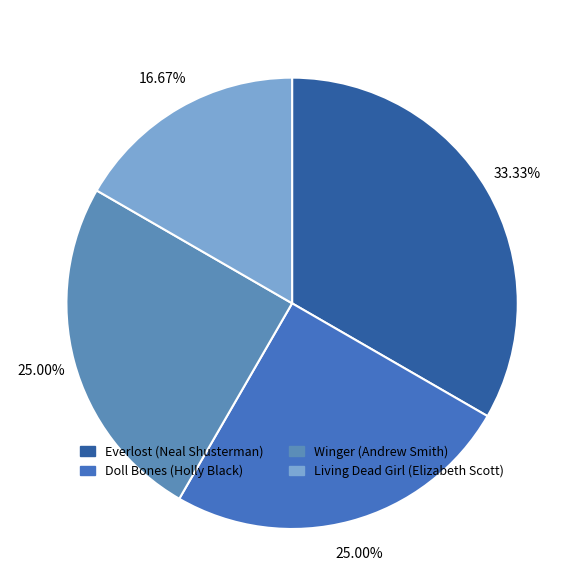

How many slices are in this pie chart?

4